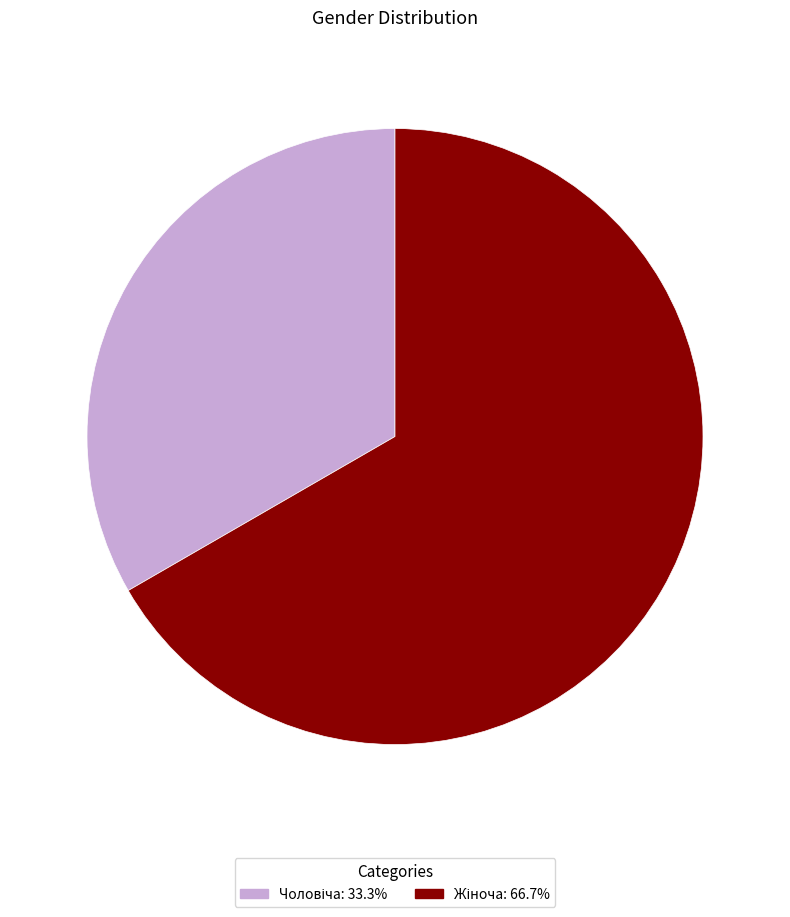

How many segments does this pie chart have?

2